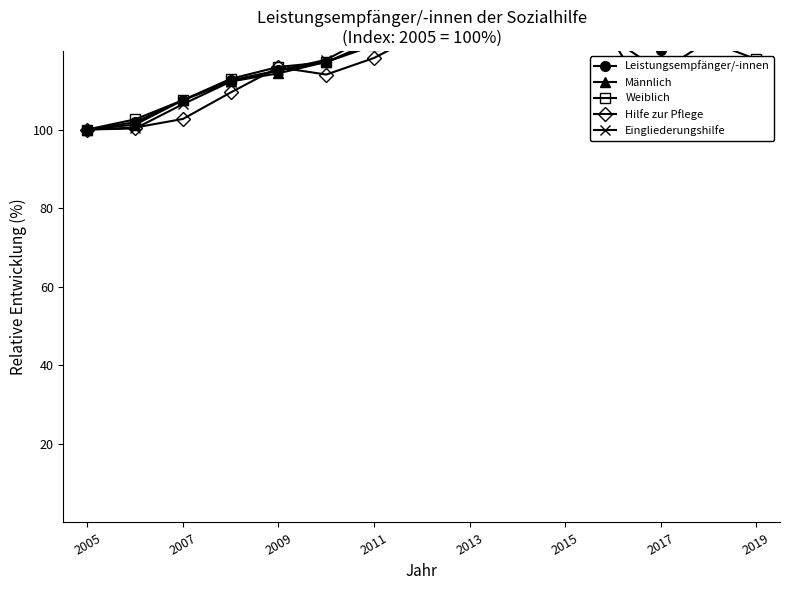

How many values in the Männlich series are below 124?

7